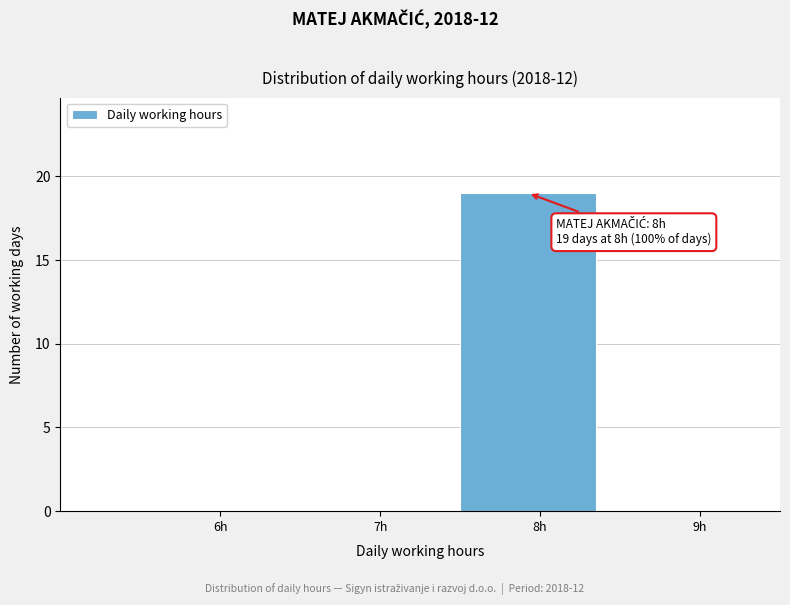

Reading right to left, list all the values displayed in this chart.

9h=0	8h=19	7h=0	6h=0